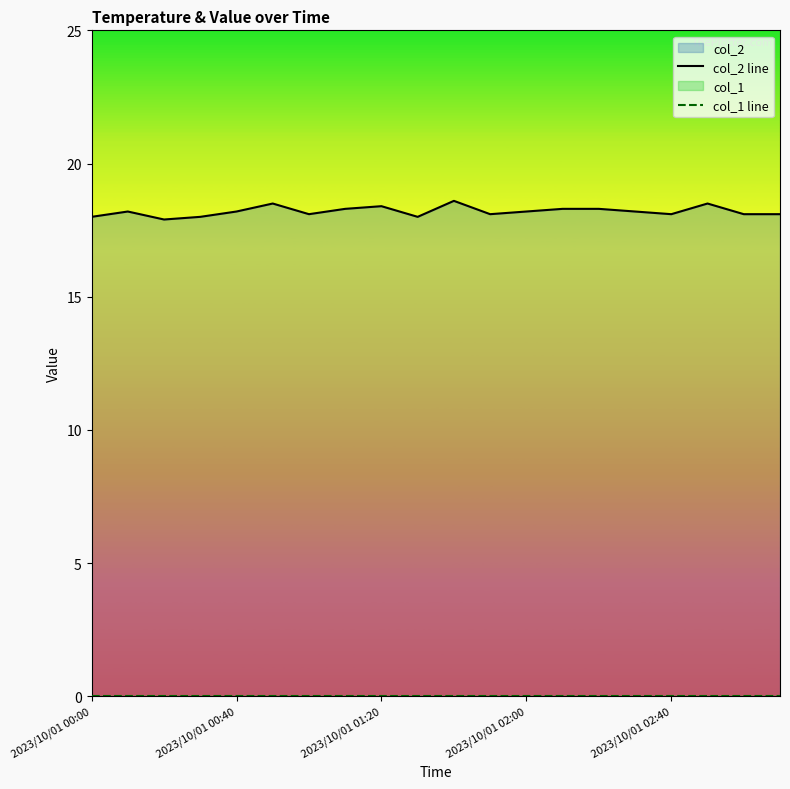

Which series has the largest range (max minus min)?

col_2 line